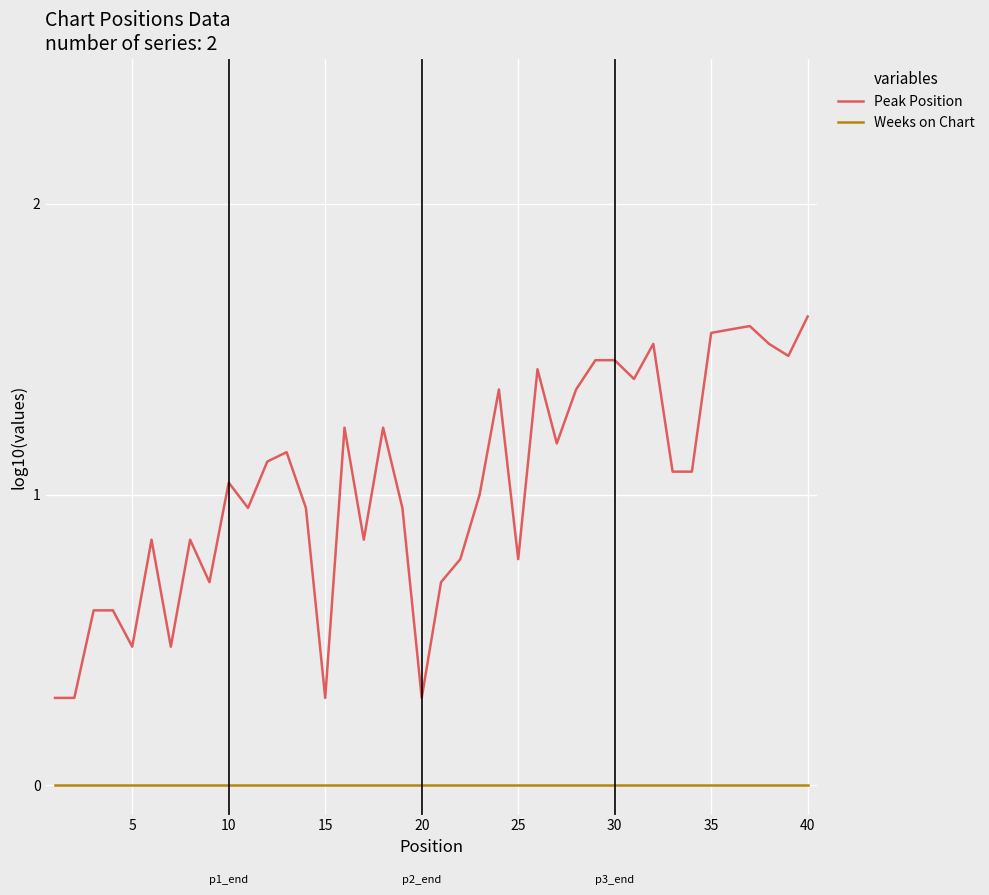

Which series has the largest total across all categories?

Peak Position